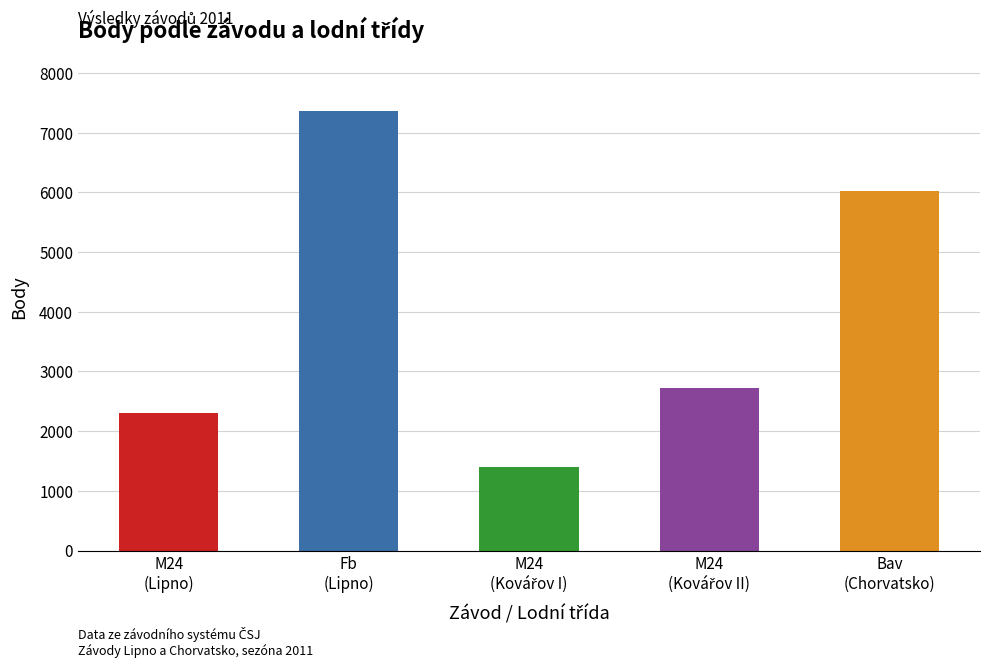

What is the label of the 1st bar from the left?

M24
(Lipno)